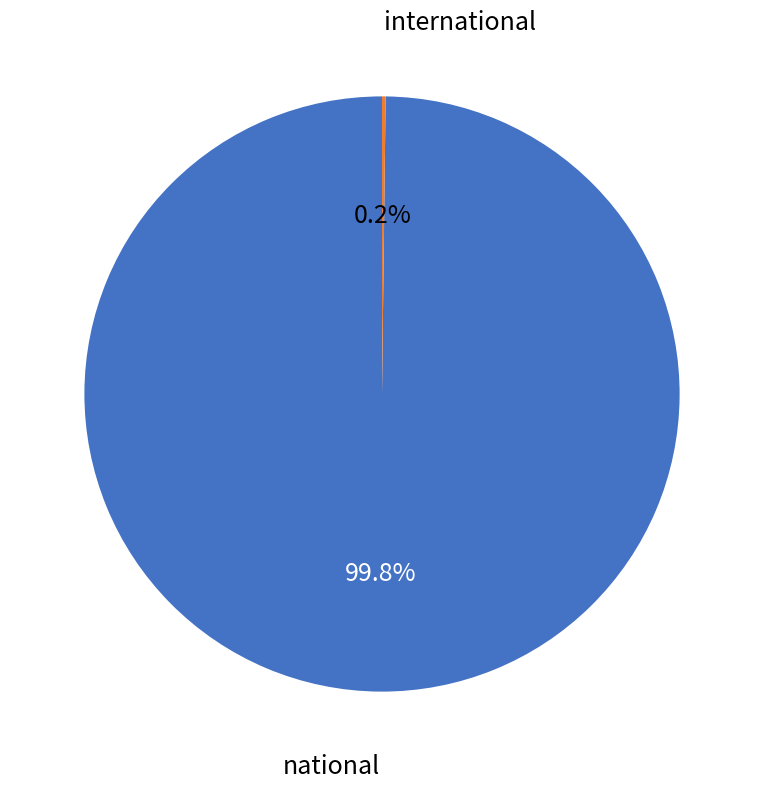

Does any single category account for the majority?

Yes